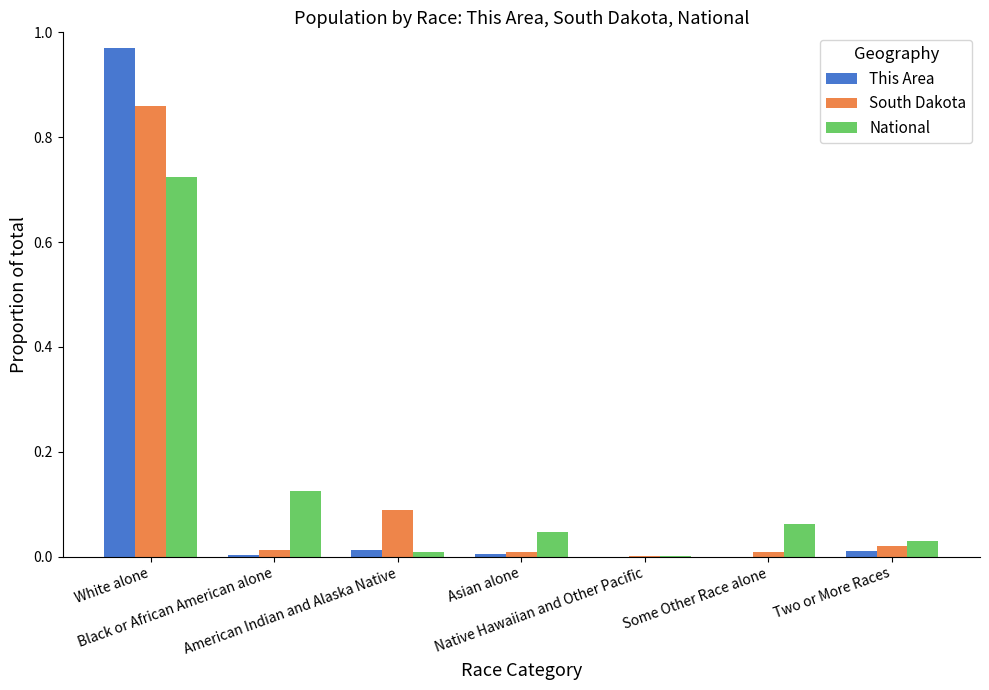

How many distinct data groups are displayed?

3